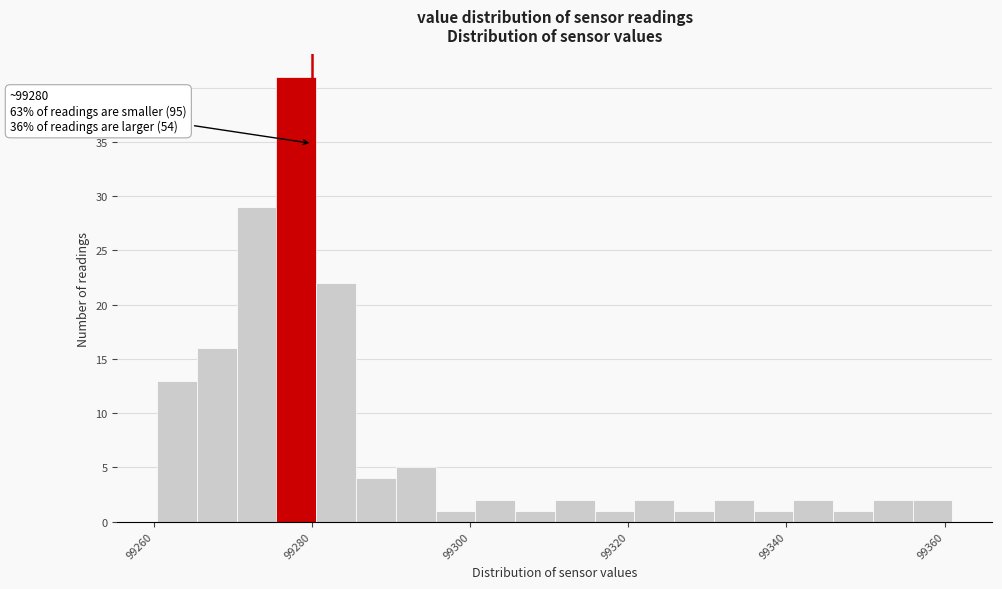

Read against the x-axis, roughly where is the centre of the tallest bar?

99278